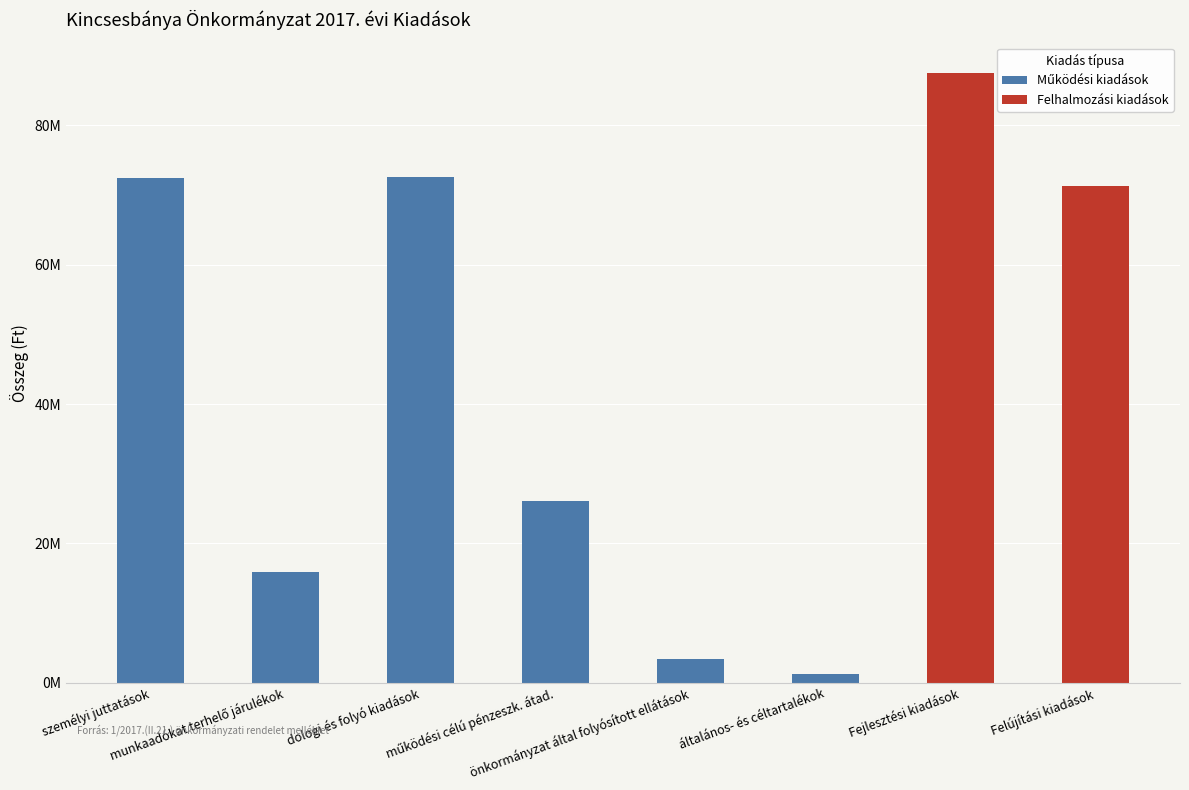

The Felhalmozási kiadások series shows -32307064 at dologi és folyó kiadások. True or false?

False